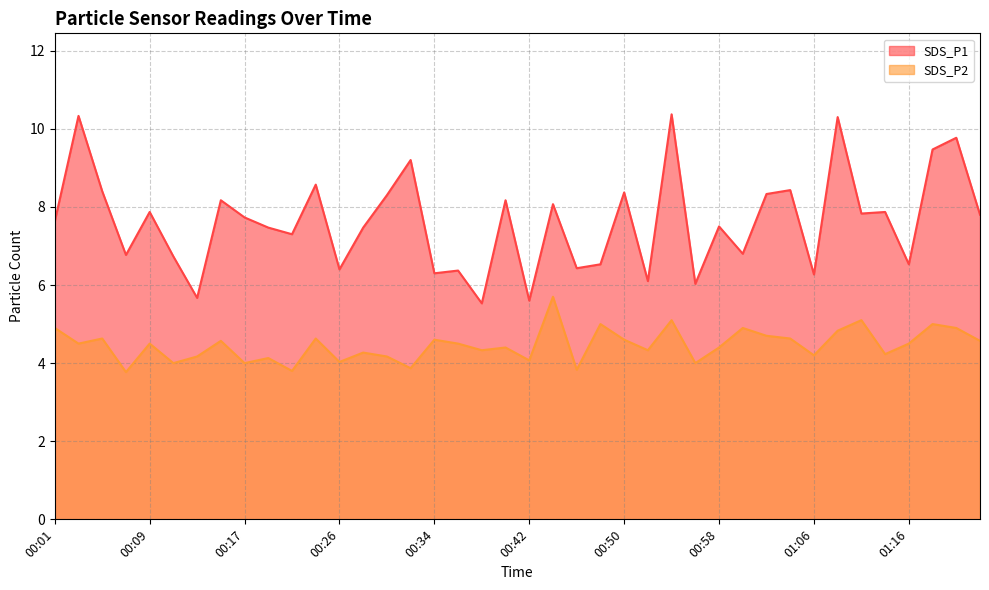

Reading left to right, what are all the values shown in this chart?

SDS_P1: 7.6	10.3	8.4	6.8	7.9	6.7	5.7	8.2	7.7	7.5	7.3	8.6	6.4	7.5	8.3	9.2	6.3	6.4	5.5	8.2	5.6	8.1	6.4	6.5	8.4	6.1	10.4	6.0	7.5	6.8	8.3	8.4	6.3	10.3	7.8	7.9	6.5	9.5	9.8	7.8
SDS_P2: 4.9	4.5	4.6	3.8	4.5	4.0	4.2	4.6	4.0	4.1	3.8	4.6	4.0	4.3	4.2	3.9	4.6	4.5	4.3	4.4	4.1	5.7	3.8	5.0	4.6	4.3	5.1	4.0	4.4	4.9	4.7	4.6	4.2	4.8	5.1	4.2	4.5	5.0	4.9	4.6